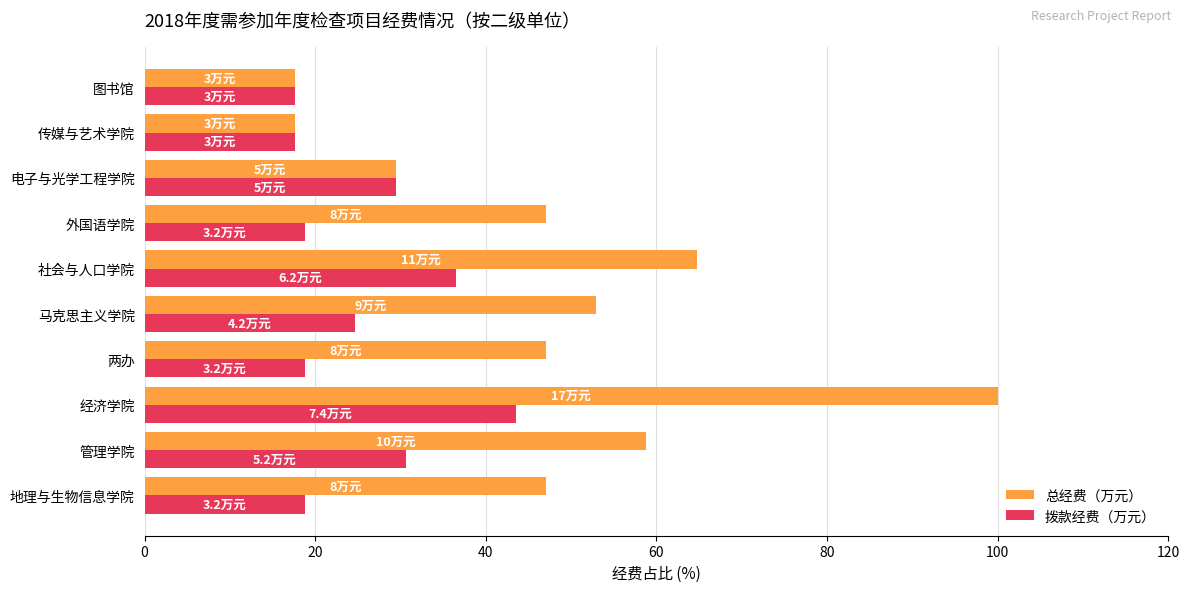

Which series has the largest total across all categories?

总经费（万元）